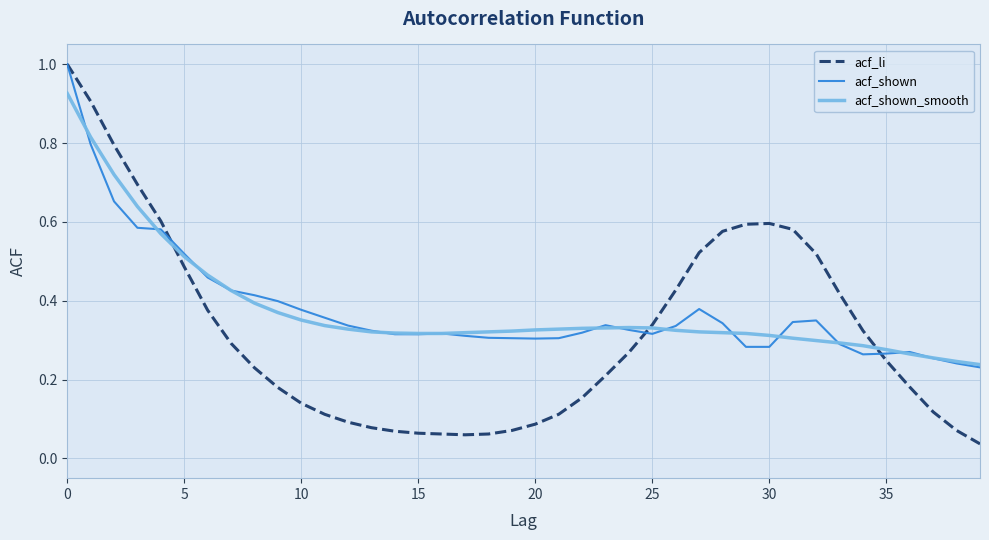

Which series has the widest spread of values?

acf_li